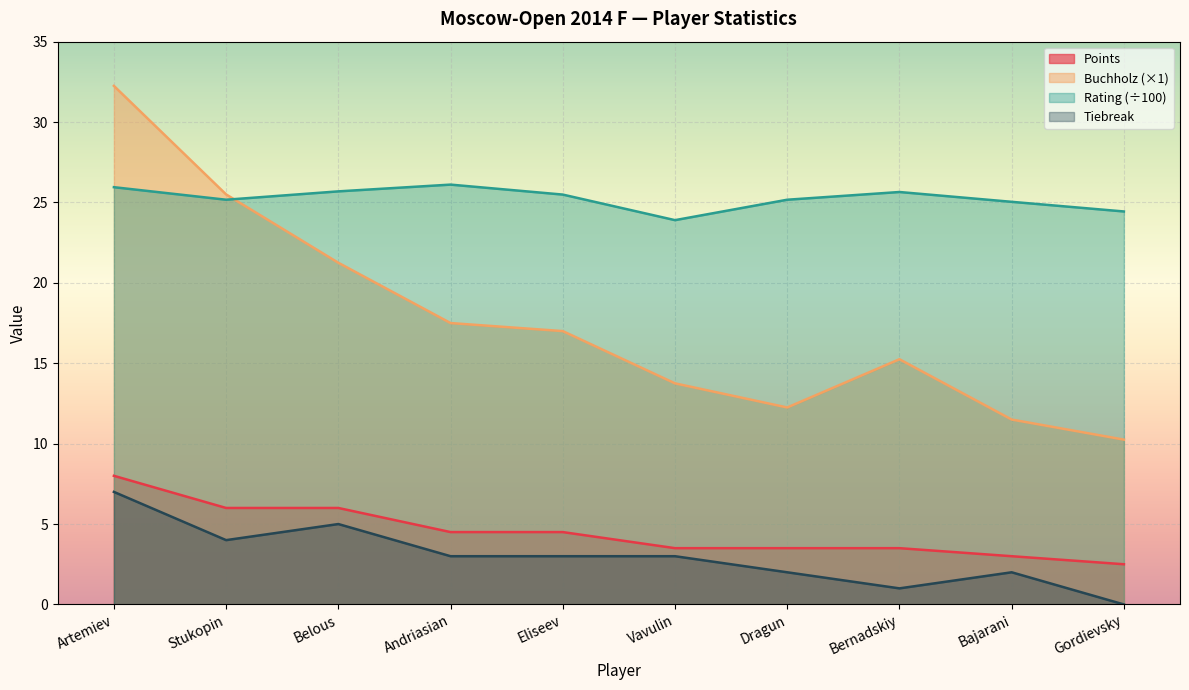

What is the difference between the second highest and minimum values in the Buchholz series?

15.2